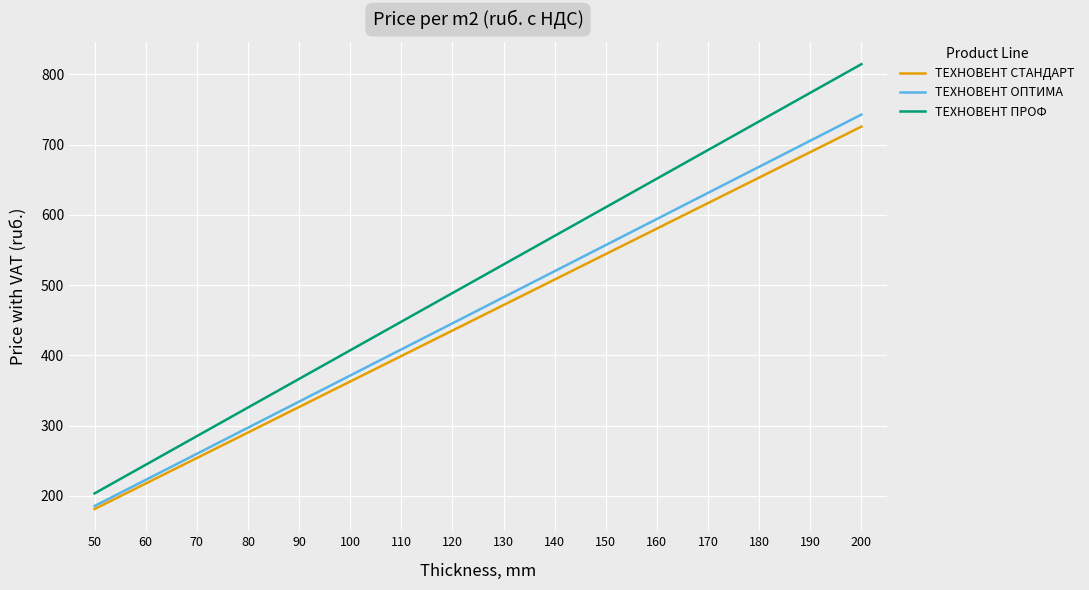

Which series has the largest range (max minus min)?

ТЕХНОВЕНТ ПРОФ